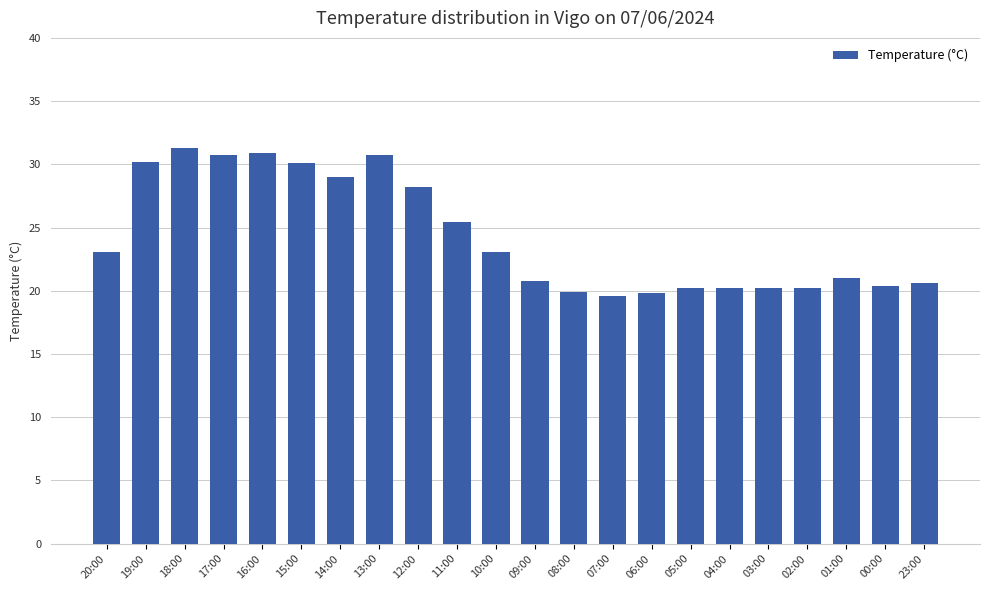

The value at 10:00 is 23.1. True or false?

True